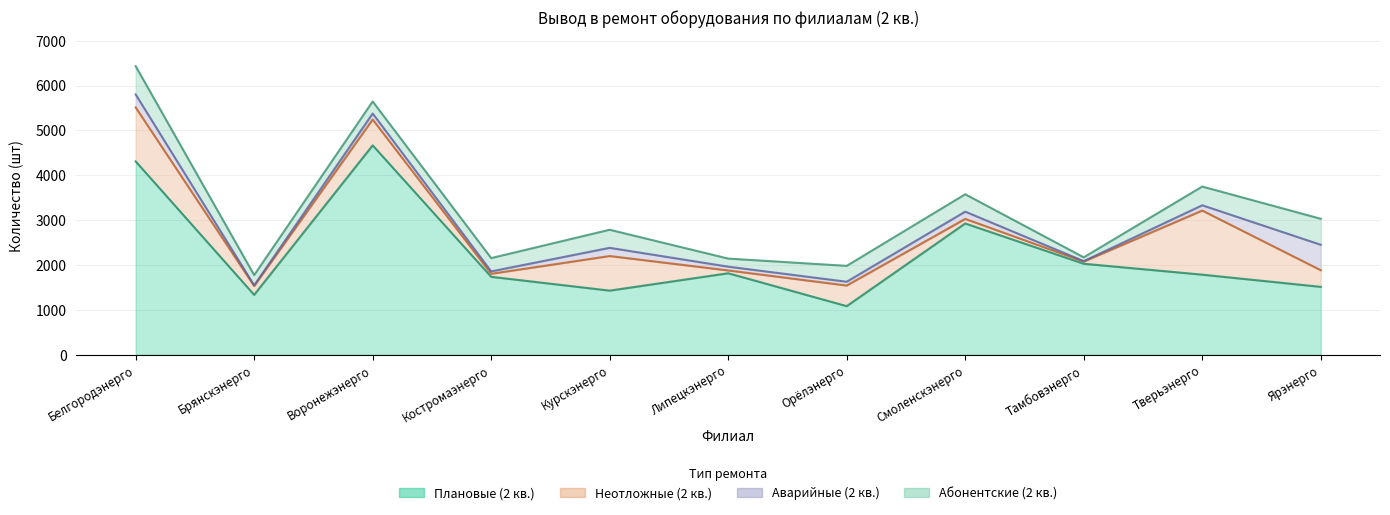

What is the label of the 11th point from the left?

Ярэнерго